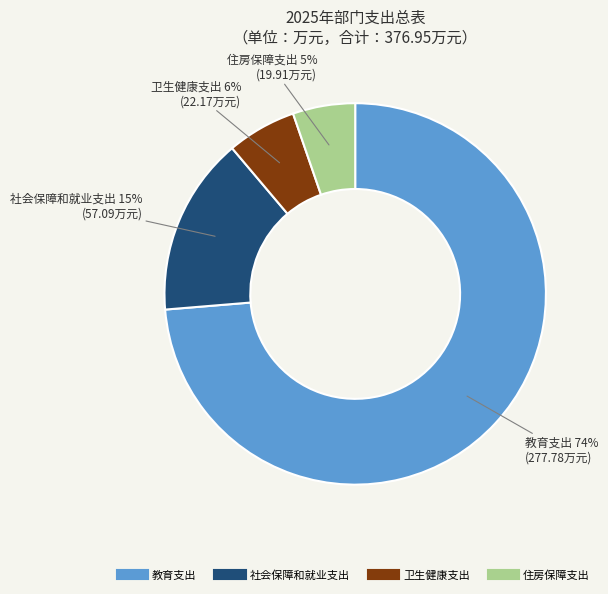

Combined, do 教育支出 and 卫生健康支出 account for over 50%?

Yes